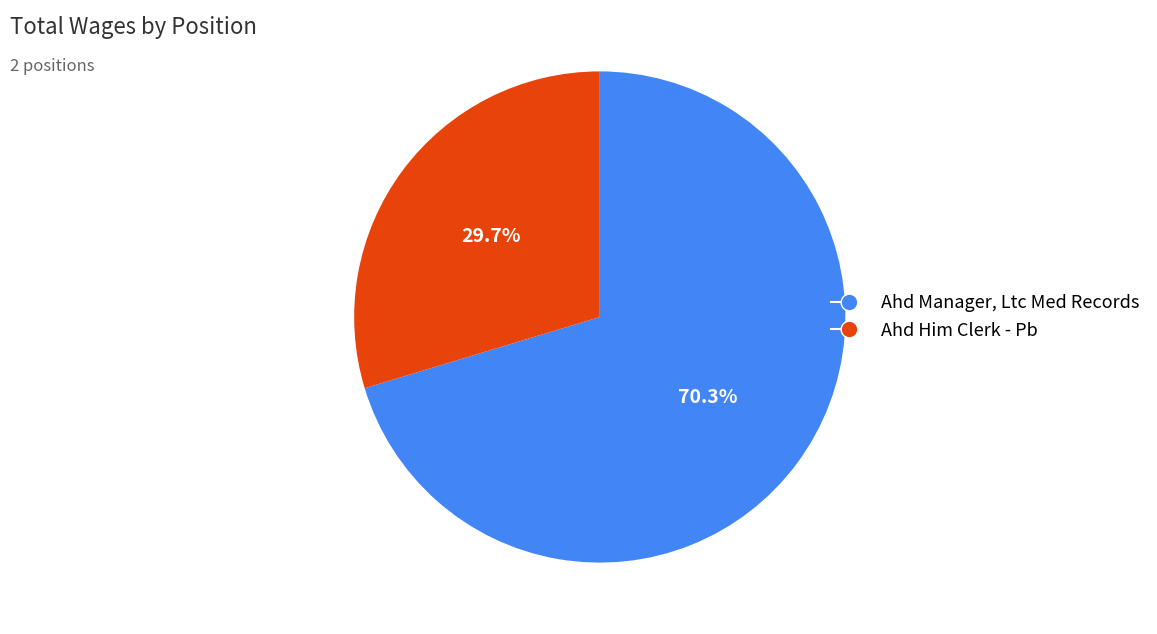

Is it true that Ahd Manager, Ltc Med Records is 82% of the pie?

False